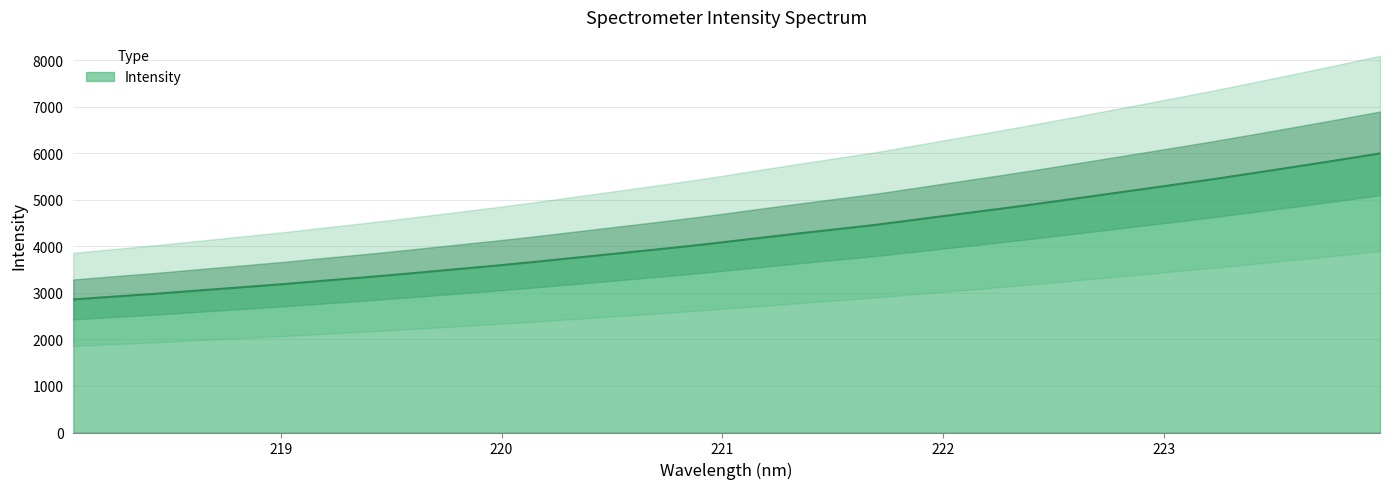

Which category has the highest value across all series?

223.9802